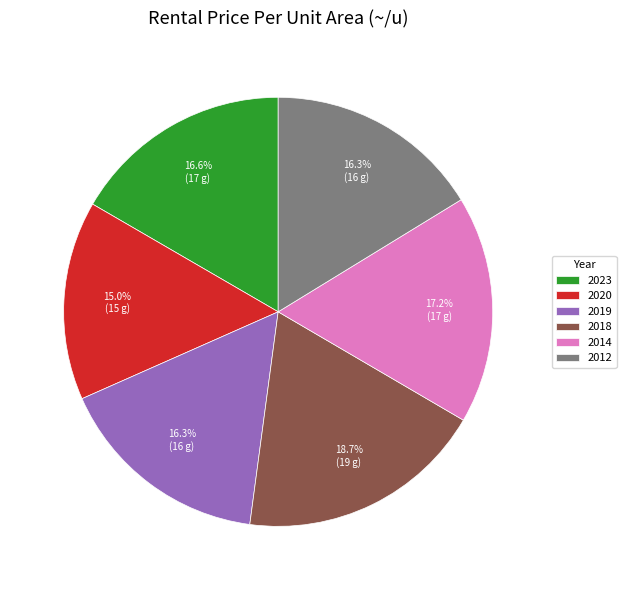

Count the number of slices in the pie.

6